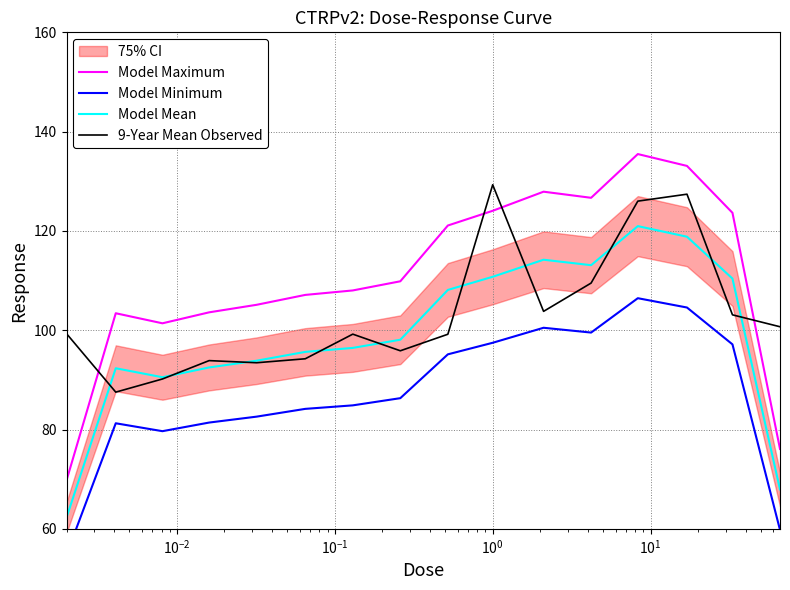

True or false: Model Mean and Model Maximum intersect in this chart.

False